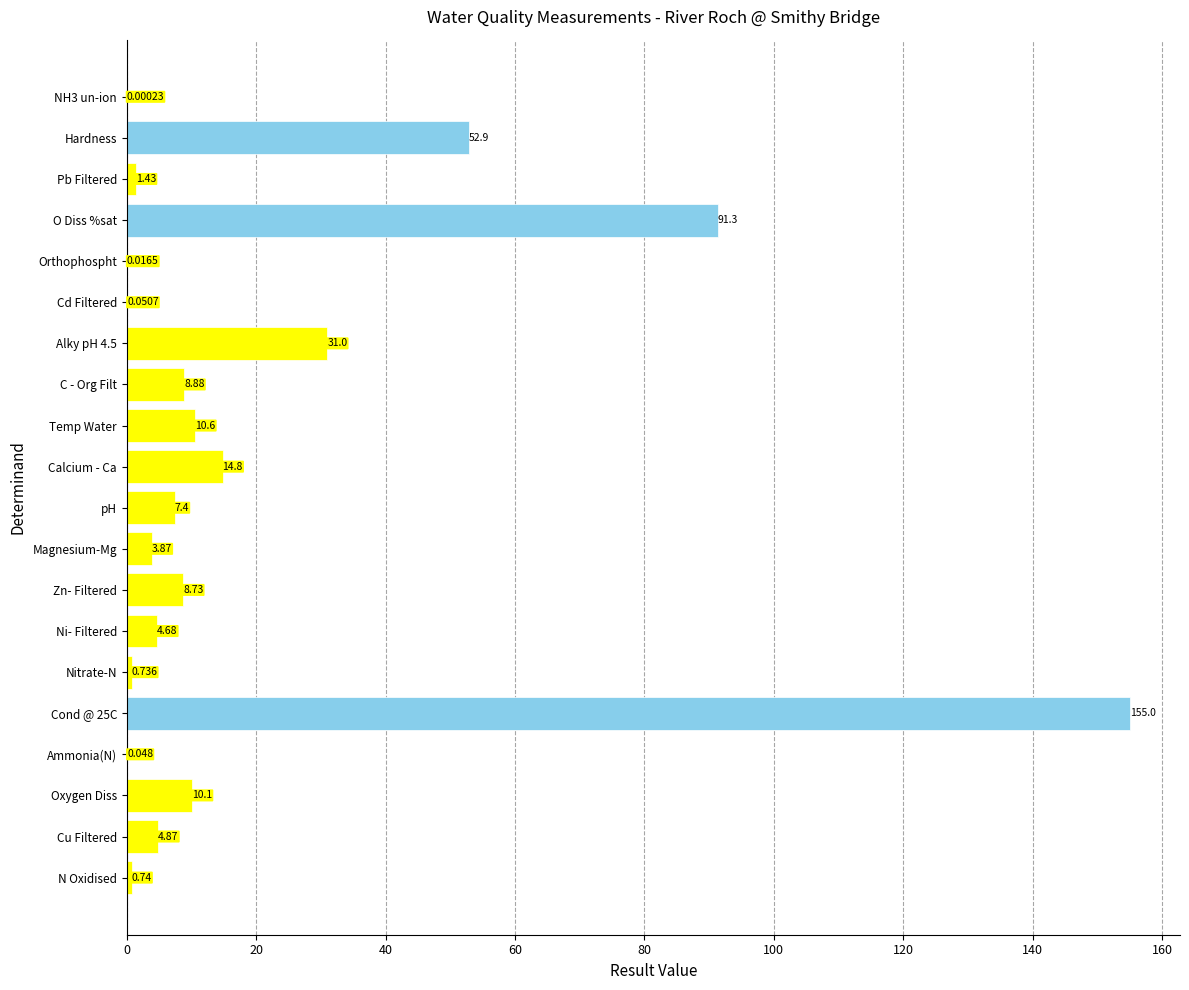

Between Orthophospht and Nitrate-N, which is larger?

Nitrate-N